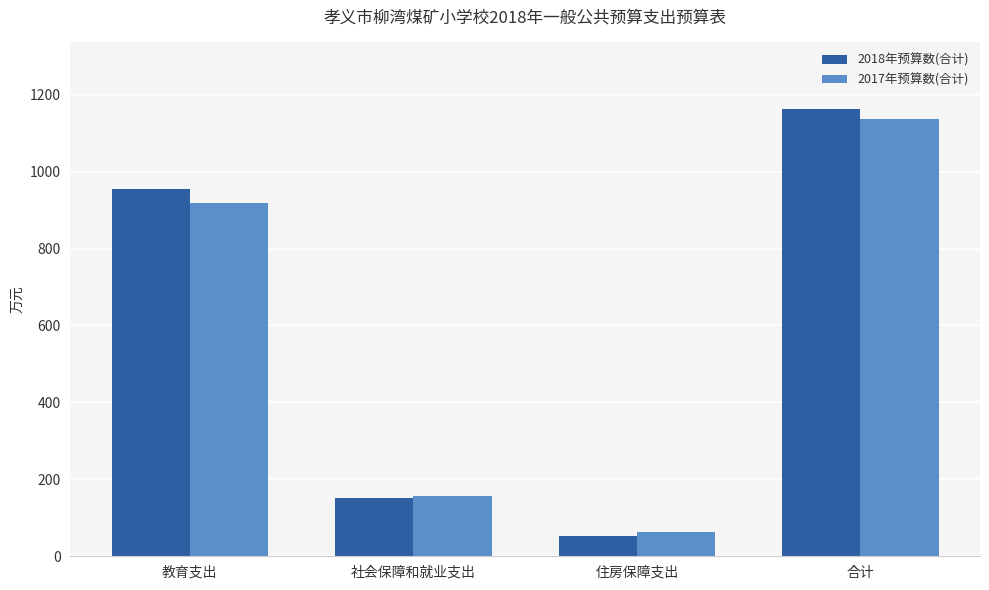

Is the value of 2018年预算数(合计) at 社会保障和就业支出 greater than the value of 2017年预算数(合计) at 合计?

No